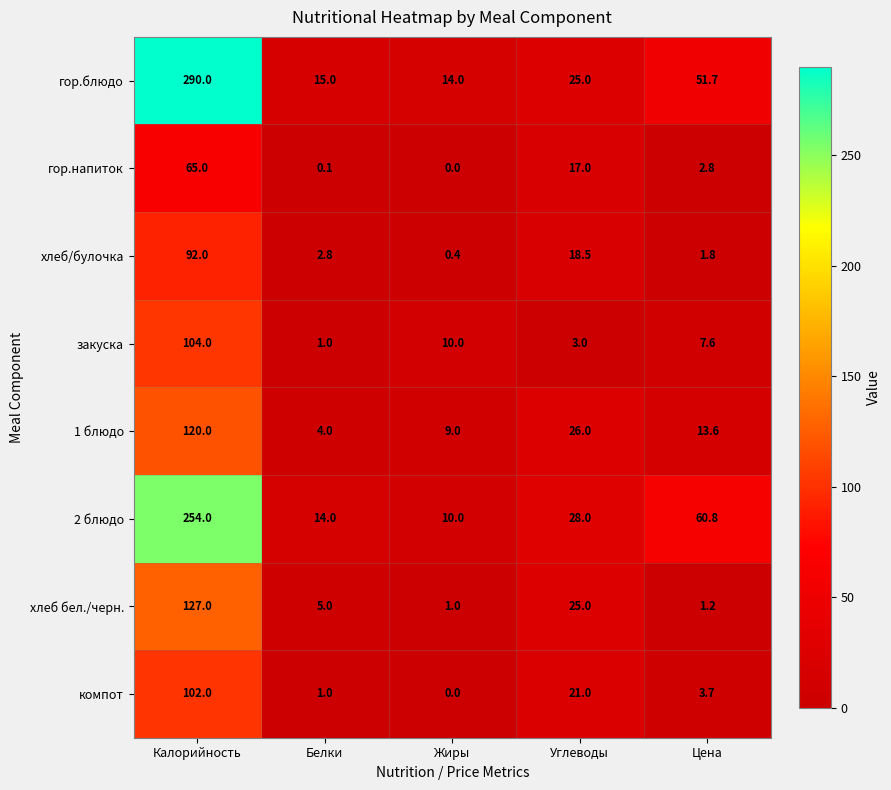

What is the total value across all series at Цена?

143.2